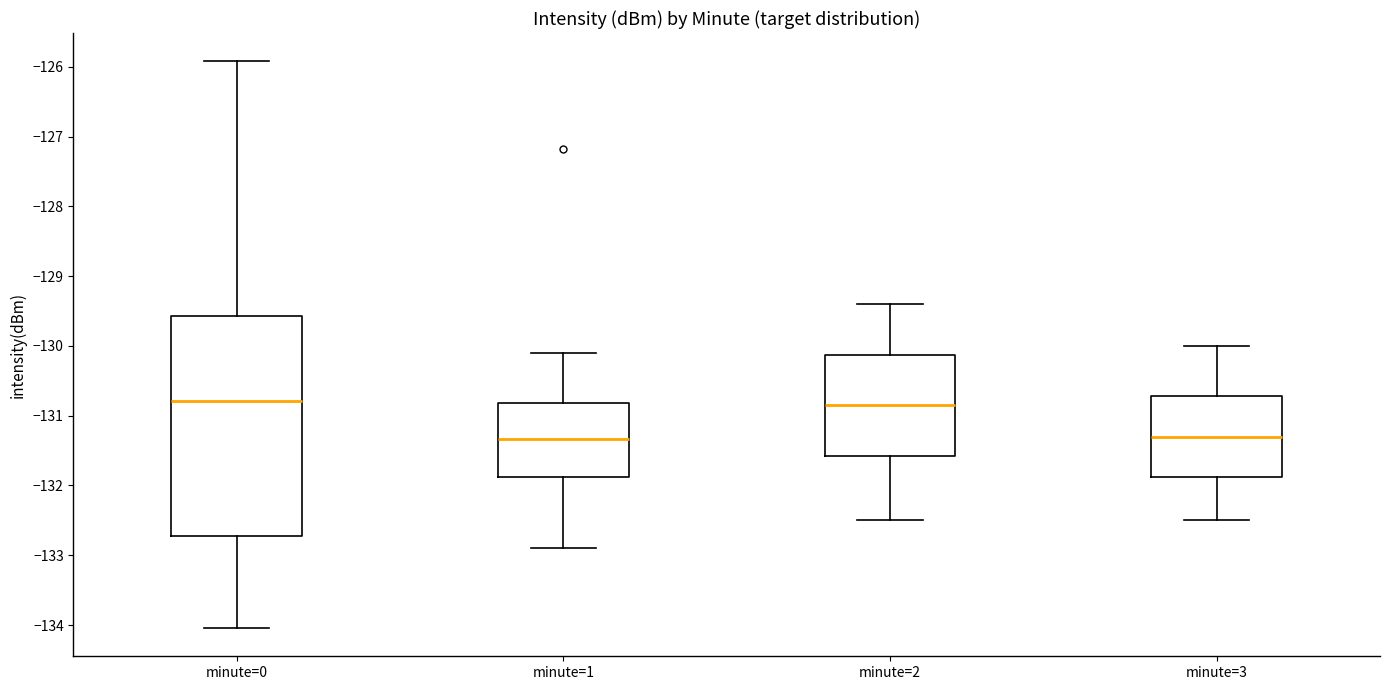

Reading left to right, transcribe this box plot: for each box, give where its median line is, the range the box spans, and where its two whiskers end, as read against the y-axis. The values are not printed on the chart, so give them approximately, as read against the axis.

minute=0: median -130.8, box -132.7 to -129.6, whiskers -134.0 to -125.9
minute=1: median -131.3, box -131.9 to -130.8, whiskers -132.9 to -130.1
minute=2: median -130.8, box -131.6 to -130.1, whiskers -132.5 to -129.4
minute=3: median -131.3, box -131.9 to -130.7, whiskers -132.5 to -130.0